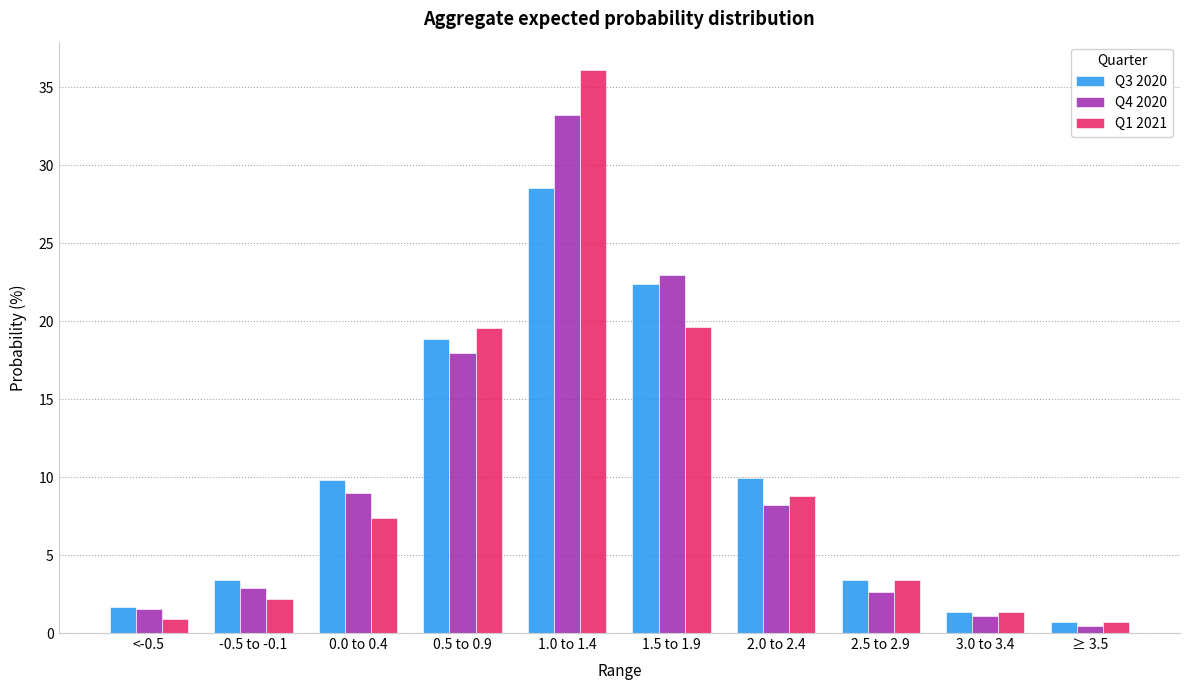

How many values in the Q4 2020 series are below 8?

5